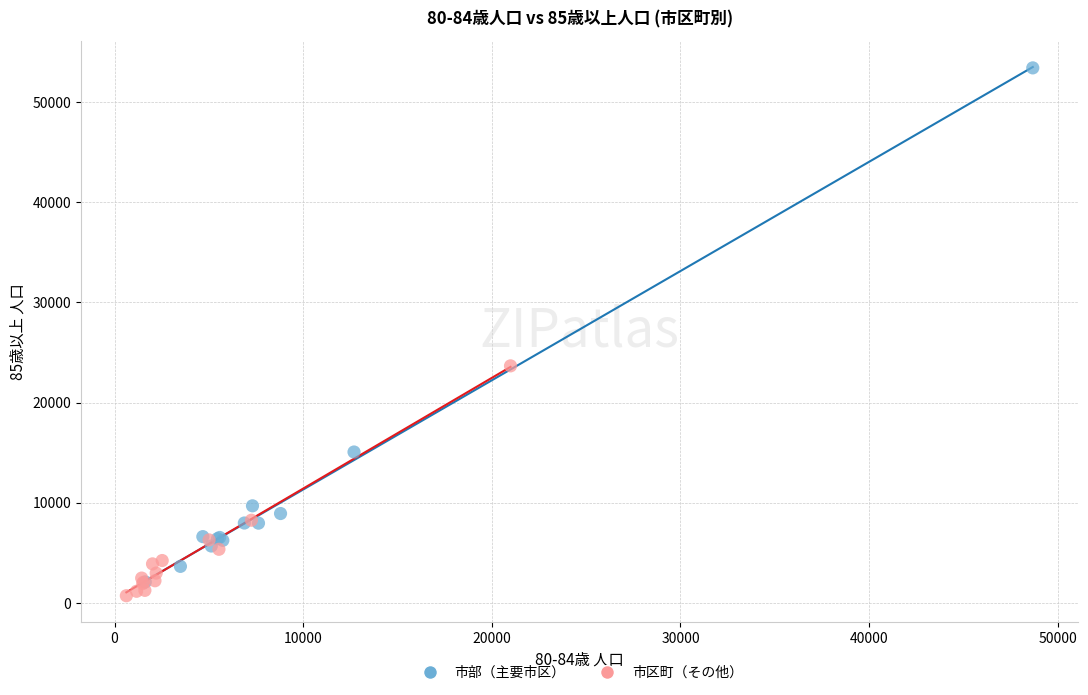

Which series contains the highest Y value?

市部（主要市区）